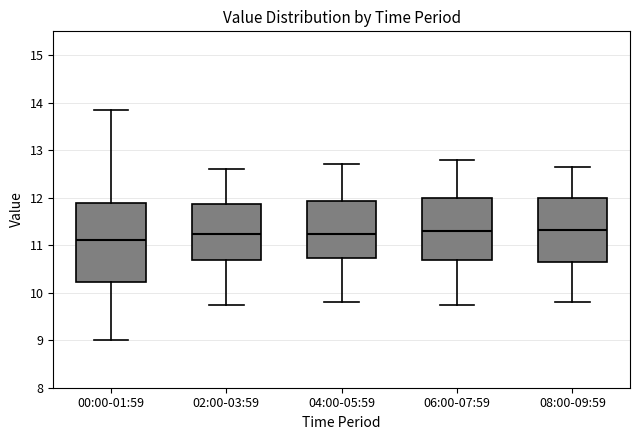

Reading left to right, transcribe this box plot: for each box, give where its median line is, the range the box spans, and where its two whiskers end, as read against the y-axis. The values are not printed on the chart, so give them approximately, as read against the axis.

00:00-01:59: median 11.1, box 10.2 to 11.9, whiskers 9.0 to 13.9
02:00-03:59: median 11.2, box 10.7 to 11.9, whiskers 9.8 to 12.6
04:00-05:59: median 11.2, box 10.7 to 11.9, whiskers 9.8 to 12.7
06:00-07:59: median 11.3, box 10.7 to 12.0, whiskers 9.8 to 12.8
08:00-09:59: median 11.3, box 10.6 to 12.0, whiskers 9.8 to 12.7